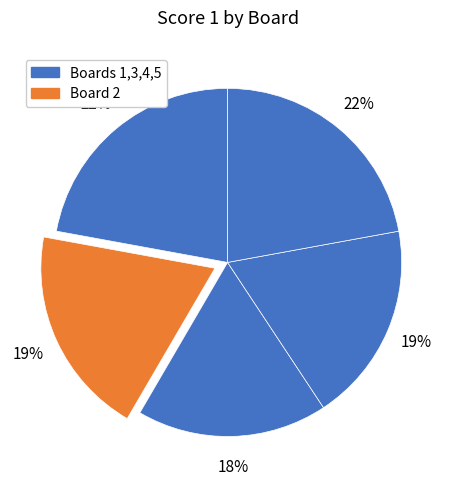

Count the number of slices in the pie.

5